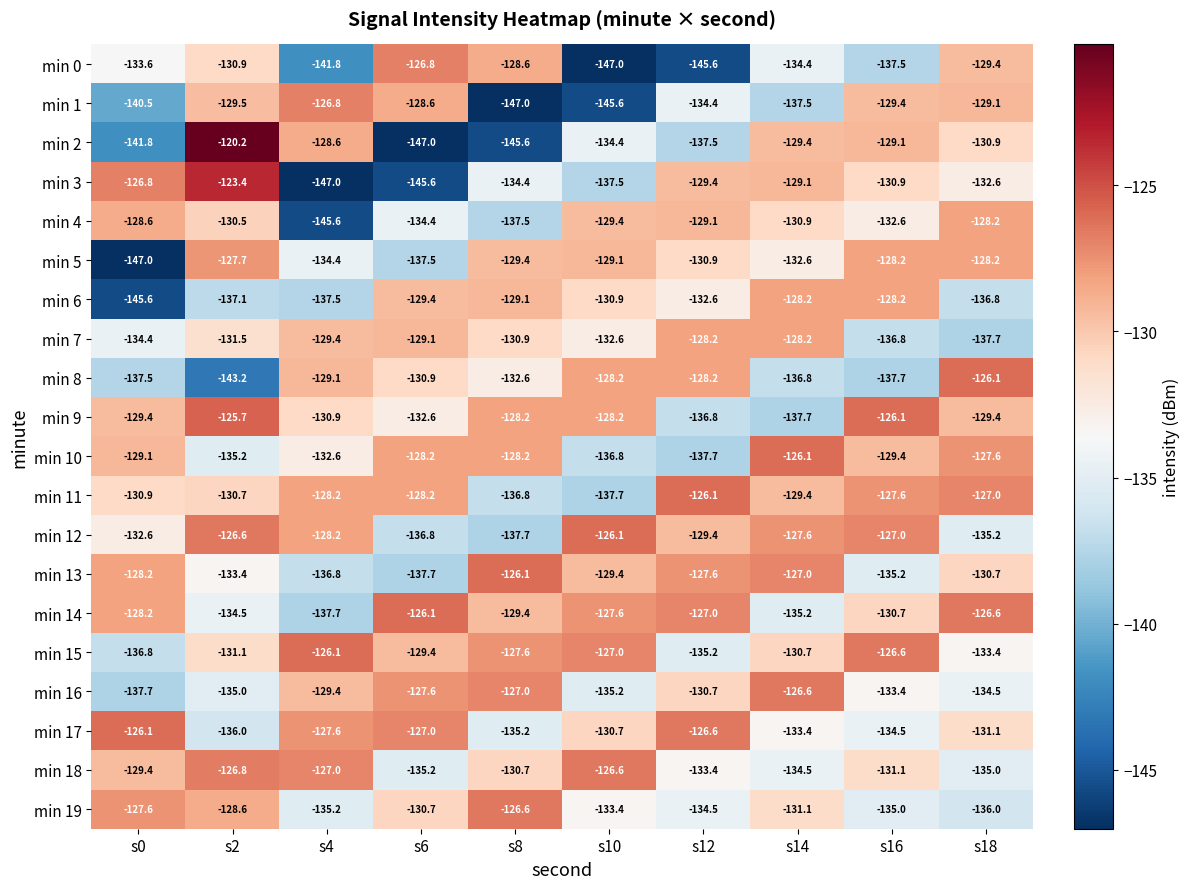

What is the difference between the min 14 values at s6 and s18?

0.5